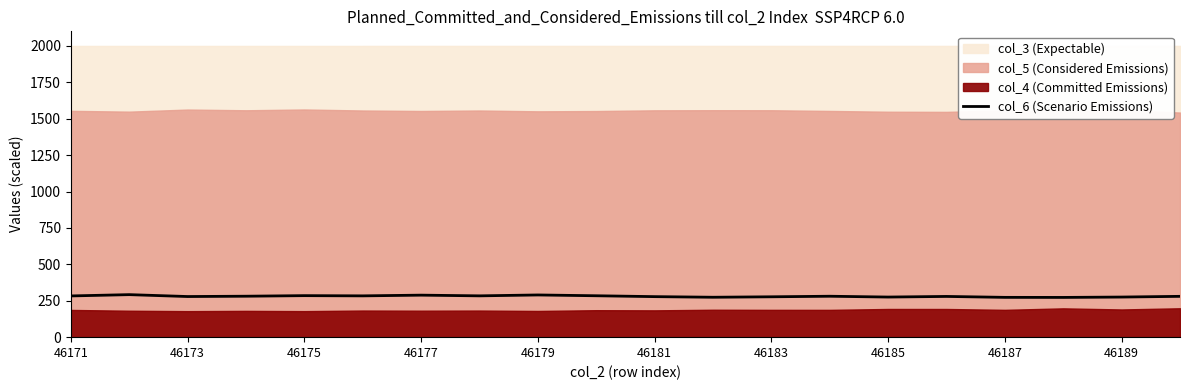

What is the value of the 14th point from the left?

281.0